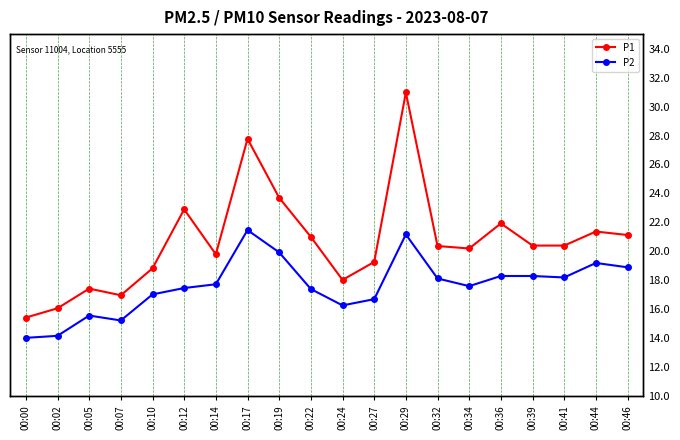

List the series in order of their peak value, lowest first.

P2, P1